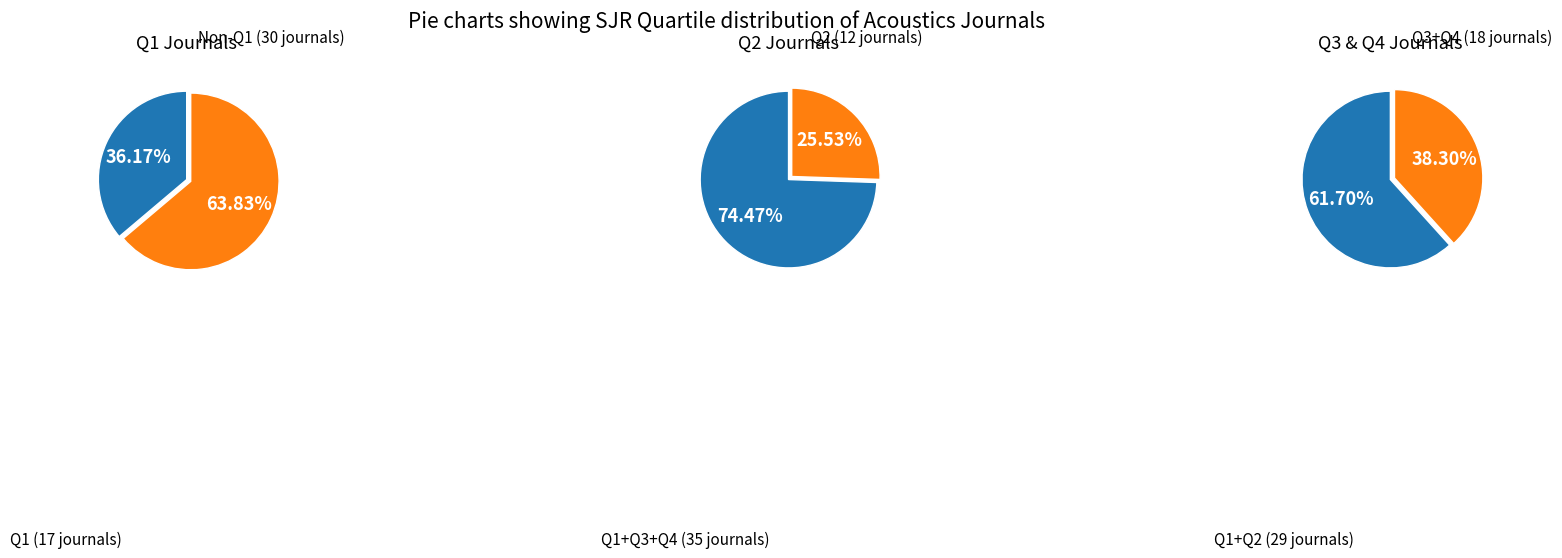

Does Q2 represent more than half of the total?

No